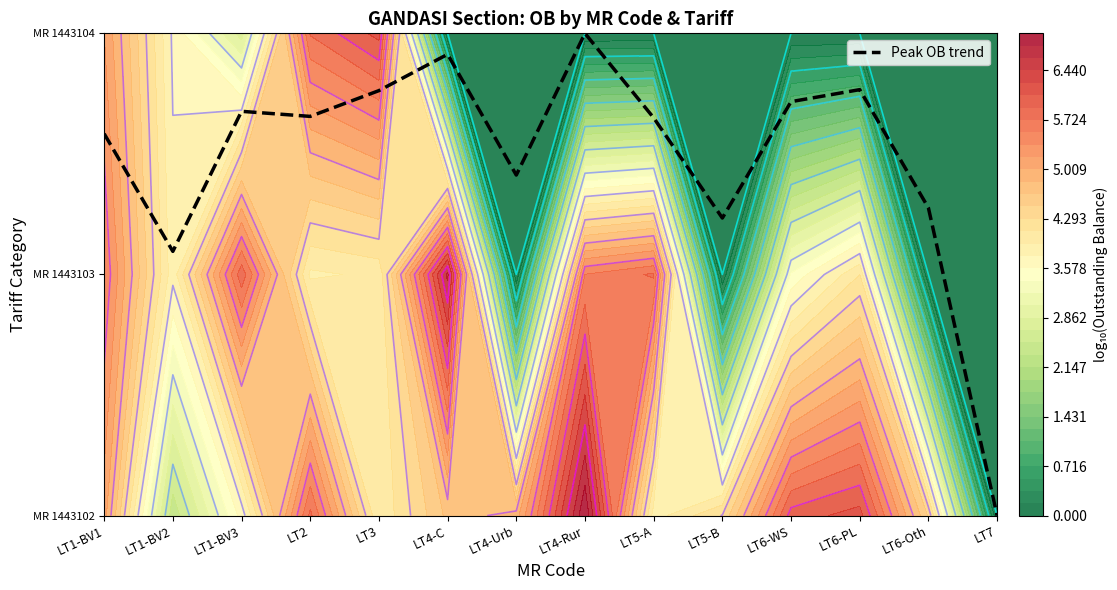

Between LT4-Urb and LT3, which is larger?

LT3